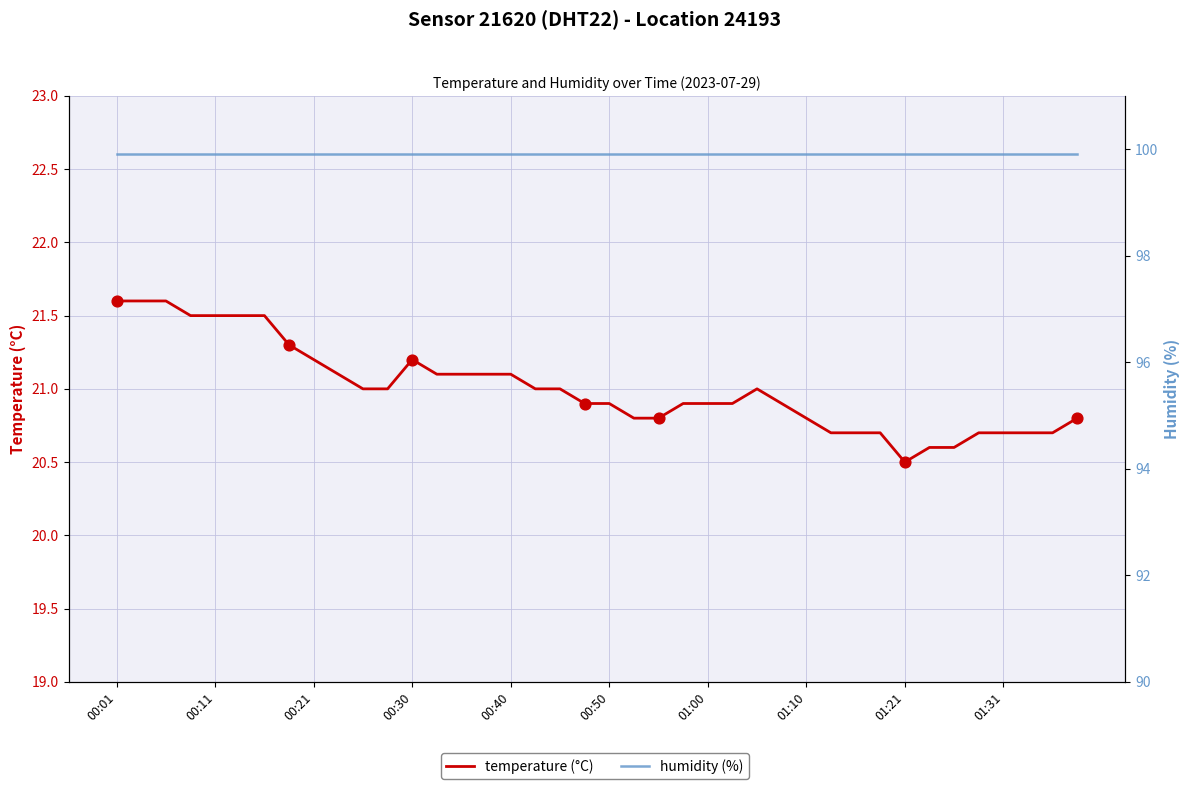

Which series reaches the minimum Y coordinate?

temperature (°C)